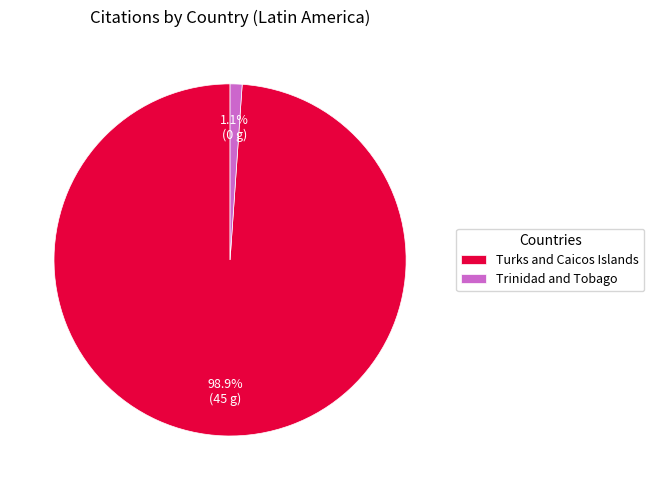

To the nearest percent, what is the combined percentage of Turks and Caicos Islands and Trinidad and Tobago?

100%